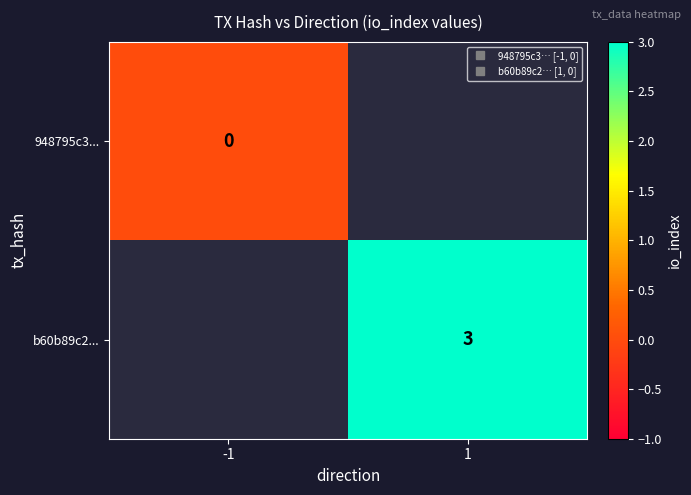

Between 1 and -1, which is larger?

-1